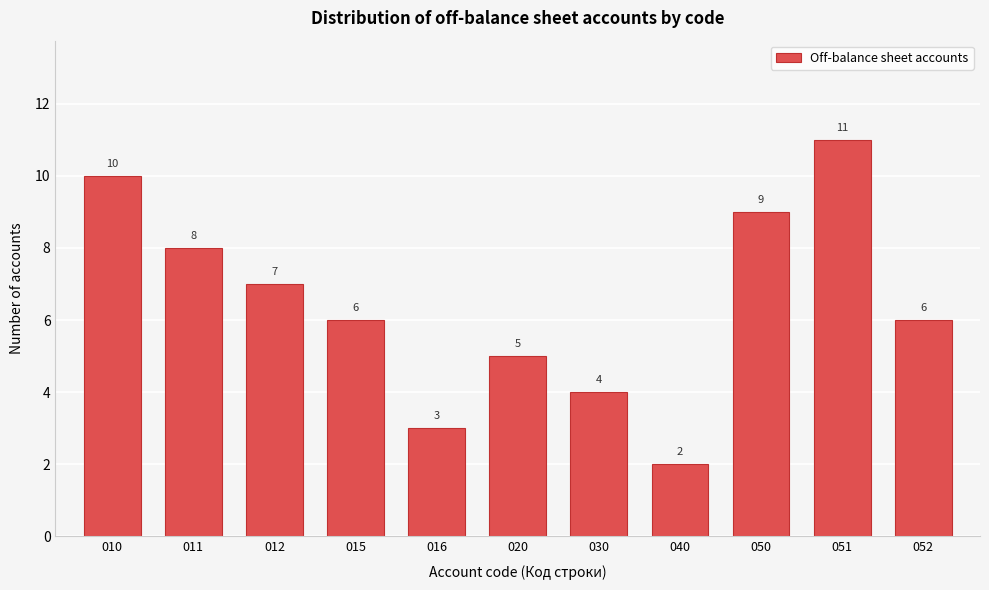

Reading right to left, what are all the values shown in this chart?

6	11	9	2	4	5	3	6	7	8	10